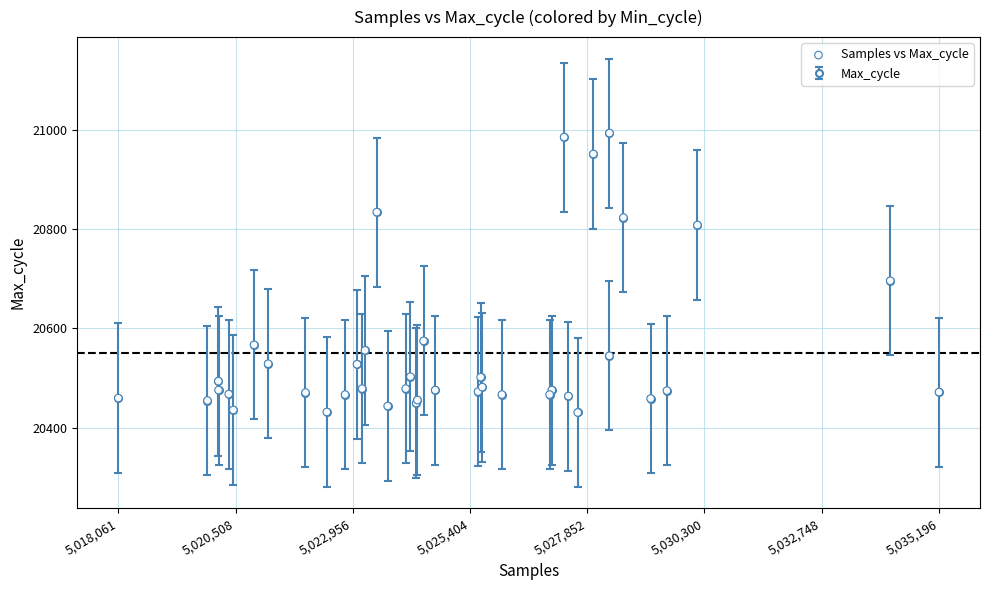

What Y value in the scatter plot is closest to 20712?

20696